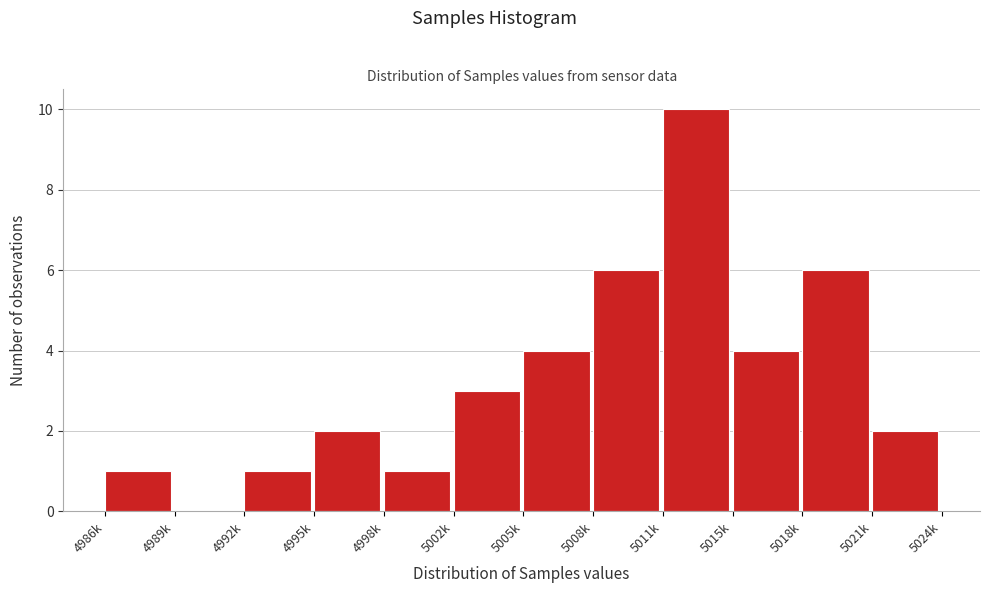

Reading left to right, list all the values displayed in this chart.

4986k=1	4989k=0	4992k=1	4995k=2	4998k=1	5002k=3	5005k=4	5008k=6	5011k=10	5015k=4	5018k=6	5021k=2